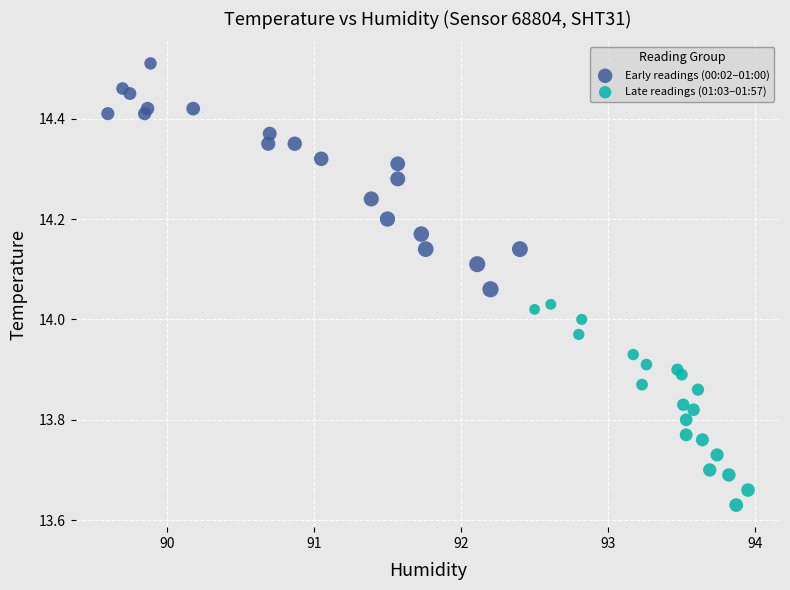

Which series has the largest Y range (max minus min)?

Early readings (00:02–01:00)